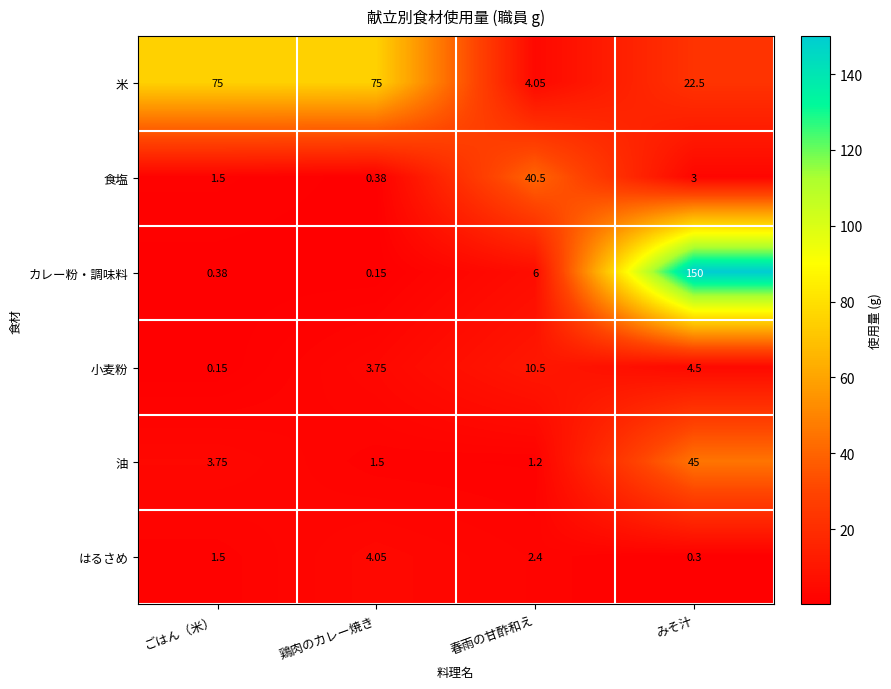

Which series has the largest range (max minus min)?

カレー粉・調味料